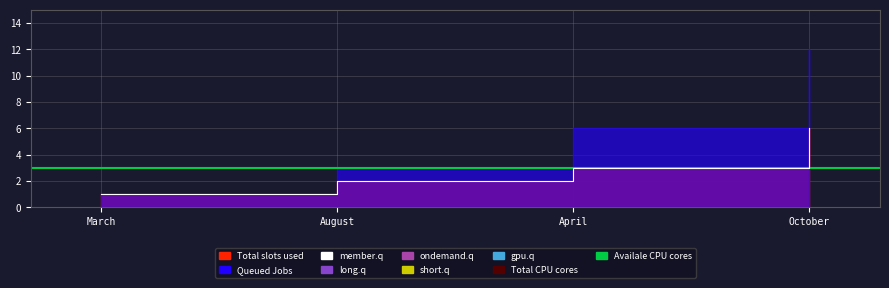

What position from the left is October?

4